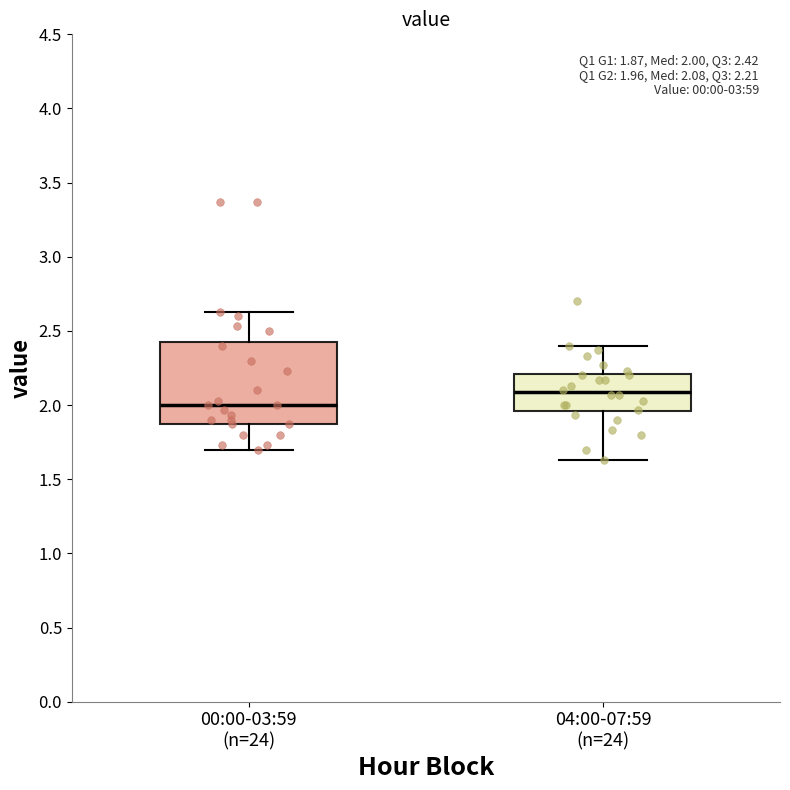

Which box has the lowest median line?

00:00-03:59 (n=24)